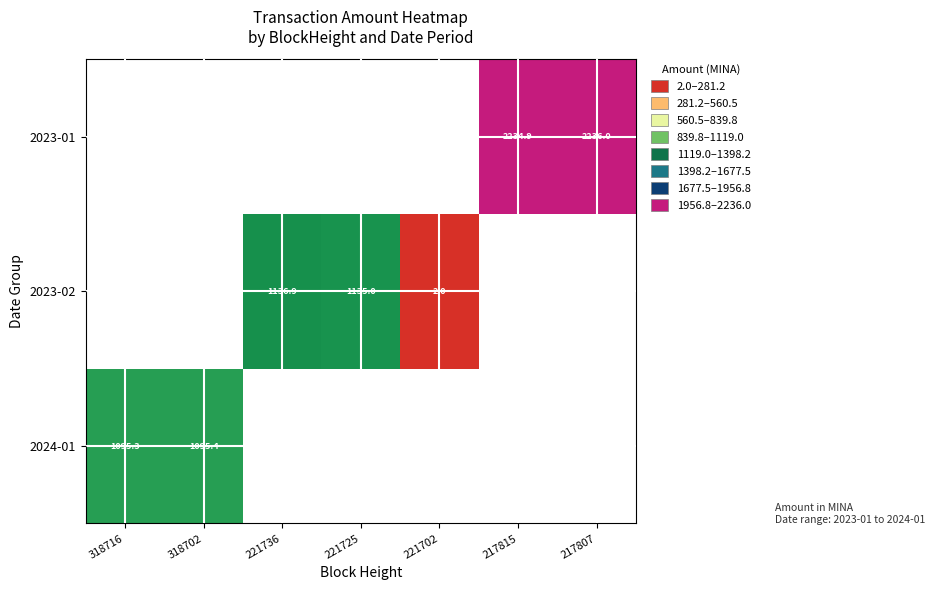

The value of 2023-01 at 217815 is 1182.5. True or false?

False